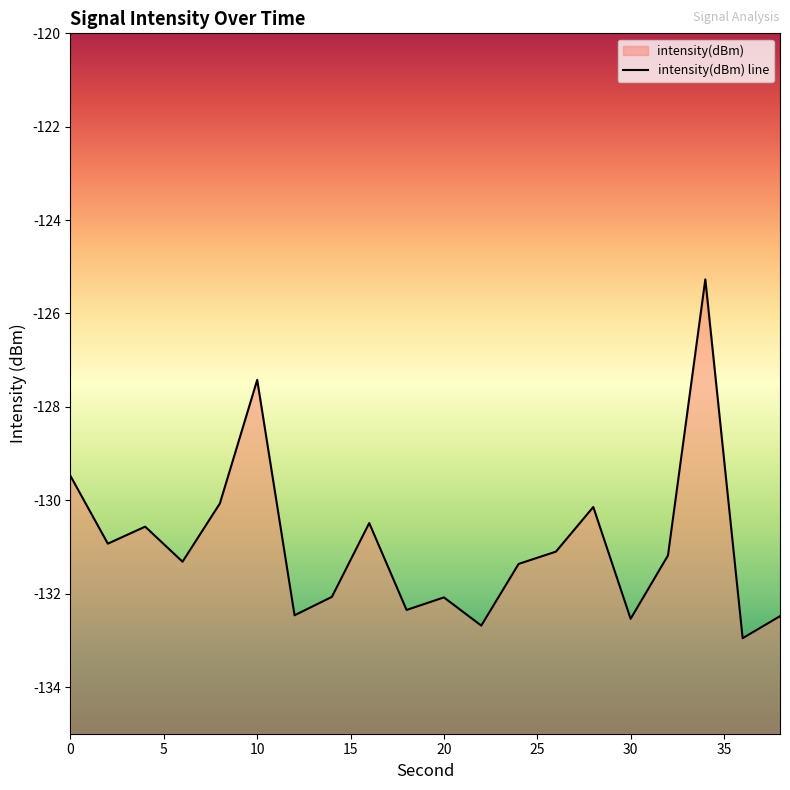

What is the approximate value at 4?

-130.6